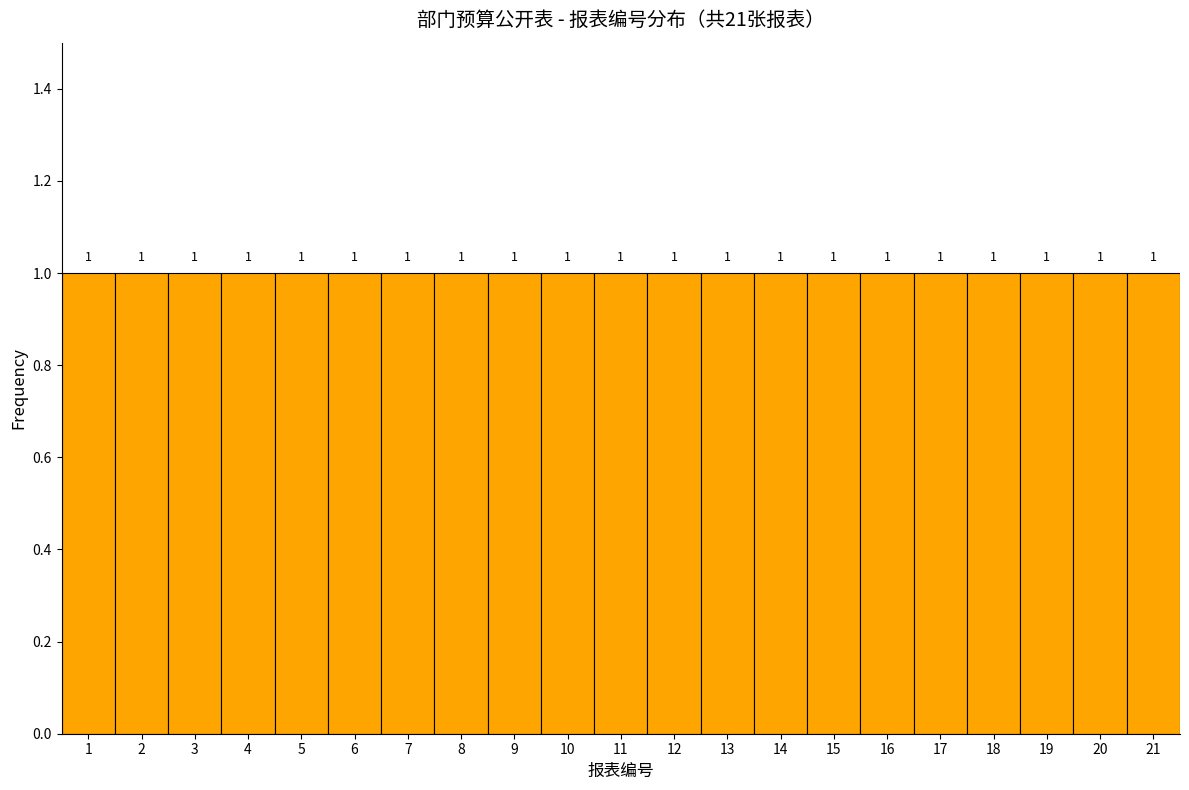

Reading left to right, transcribe this chart: for each bar, give the range it covers on the x-axis and its height.

0.5 to 1.5: 1
1.5 to 2.5: 1
2.5 to 3.5: 1
3.5 to 4.5: 1
4.5 to 5.5: 1
5.5 to 6.5: 1
6.5 to 7.5: 1
7.5 to 8.5: 1
8.5 to 9.5: 1
9.5 to 10.5: 1
10.5 to 11.5: 1
11.5 to 12.5: 1
12.5 to 13.5: 1
13.5 to 14.5: 1
14.5 to 15.5: 1
15.5 to 16.5: 1
16.5 to 17.5: 1
17.5 to 18.5: 1
18.5 to 19.5: 1
19.5 to 20.5: 1
20.5 to 21.5: 1